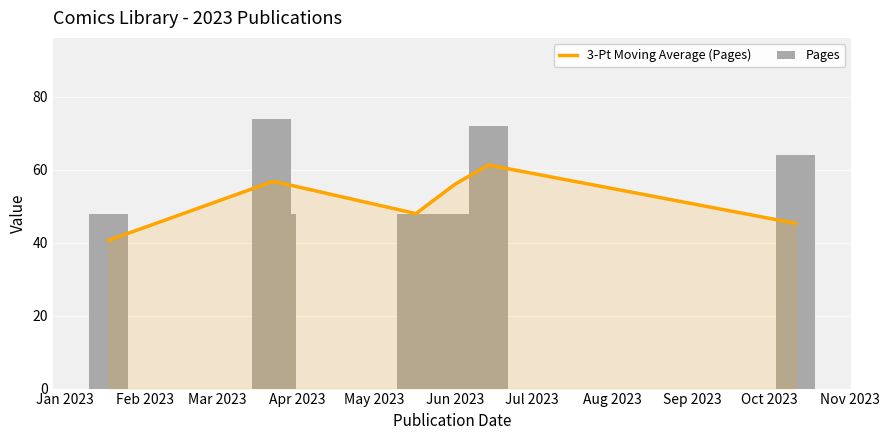

What is the value of the Pages bar at the 3rd from the left?

48.0